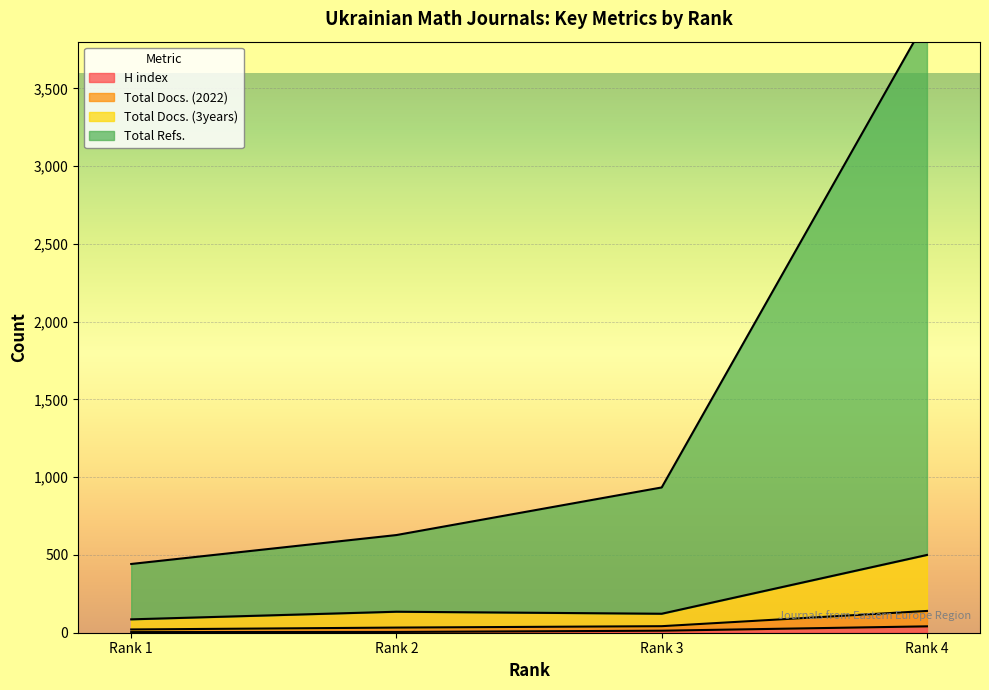

True or false: H index has more than 1 interior local peaks.

False